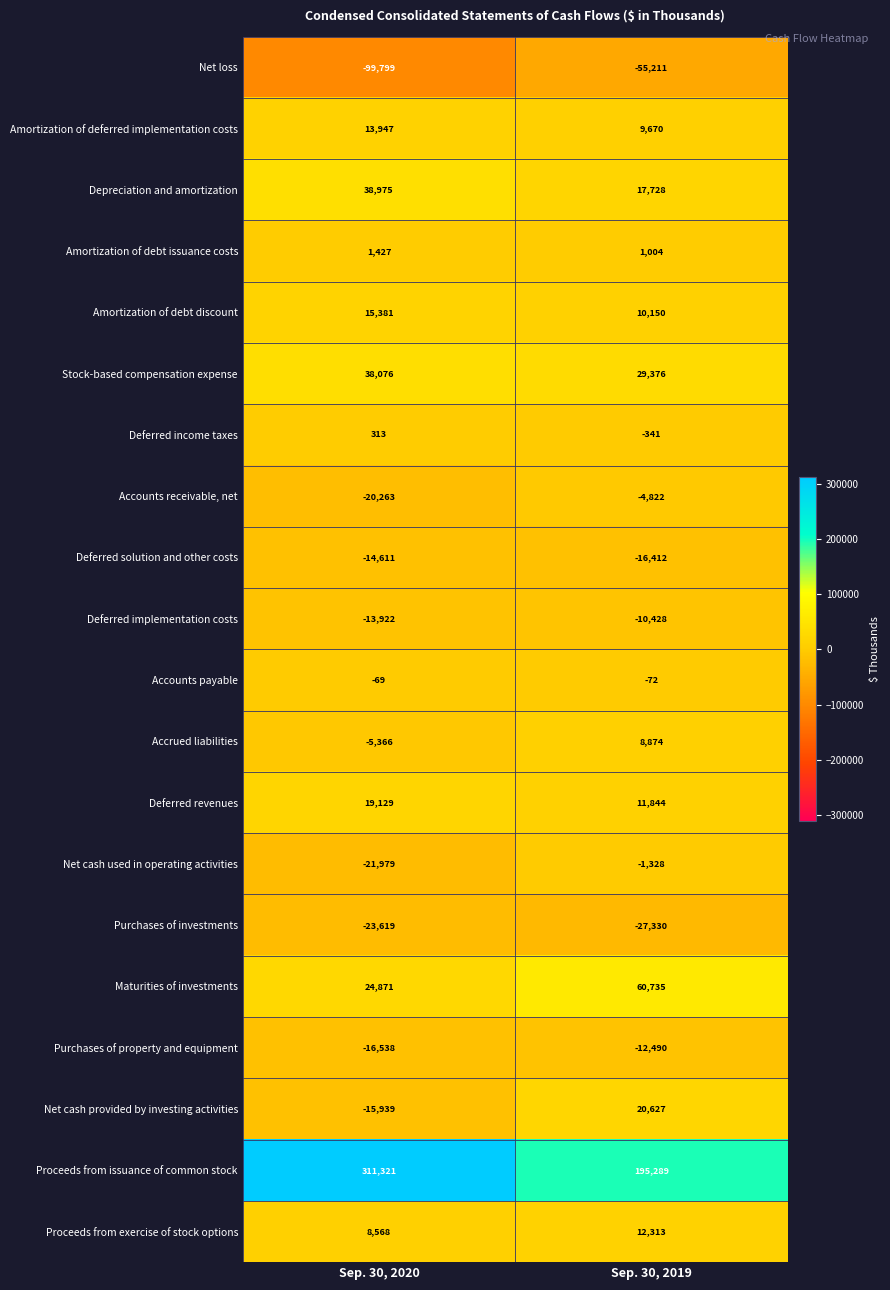

What is the maximum value shown in the chart?

311321